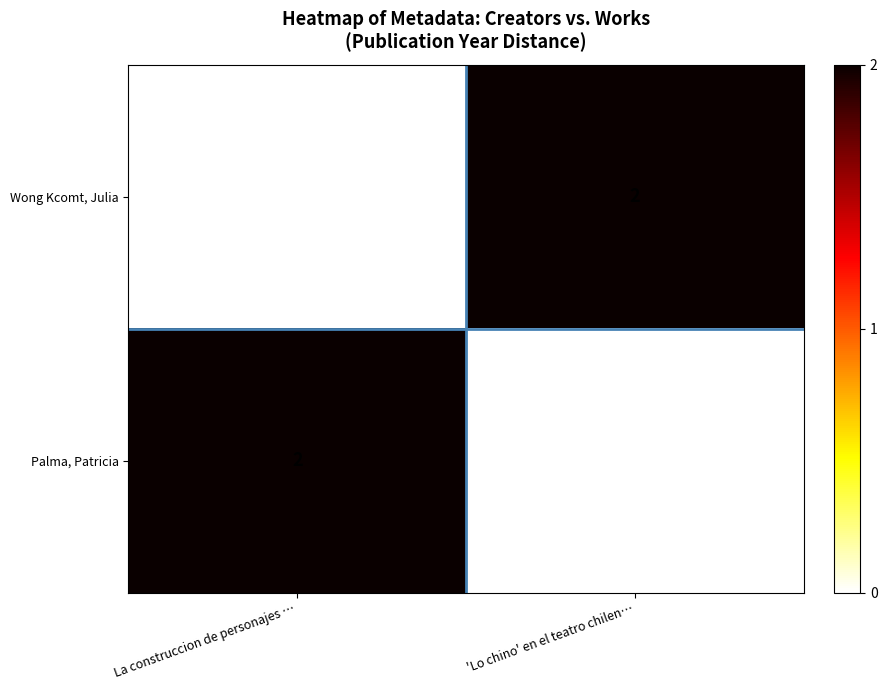

Rank the series at La construccion de personajes … from highest to lowest value.

Palma, Patricia, Wong Kcomt, Julia